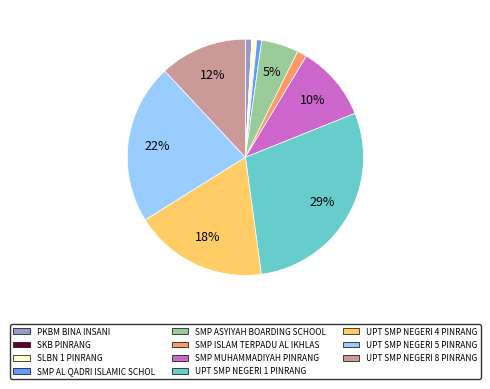

To the nearest percent, what percentage of the pie is SMP ISLAM TERPADU AL IKHLAS?

1%